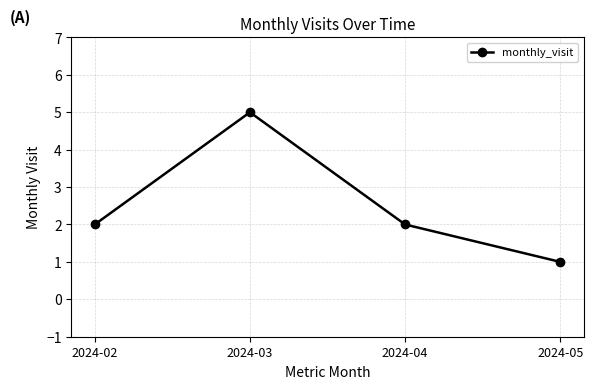

What is the minimum value shown in the chart?

1